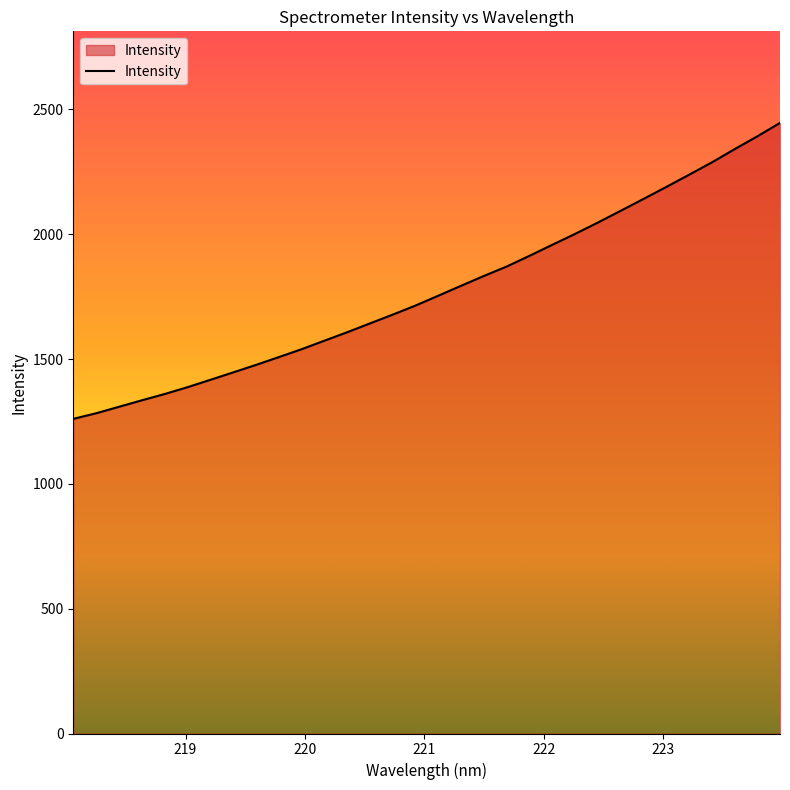

What is the greatest value displayed?

2445.8